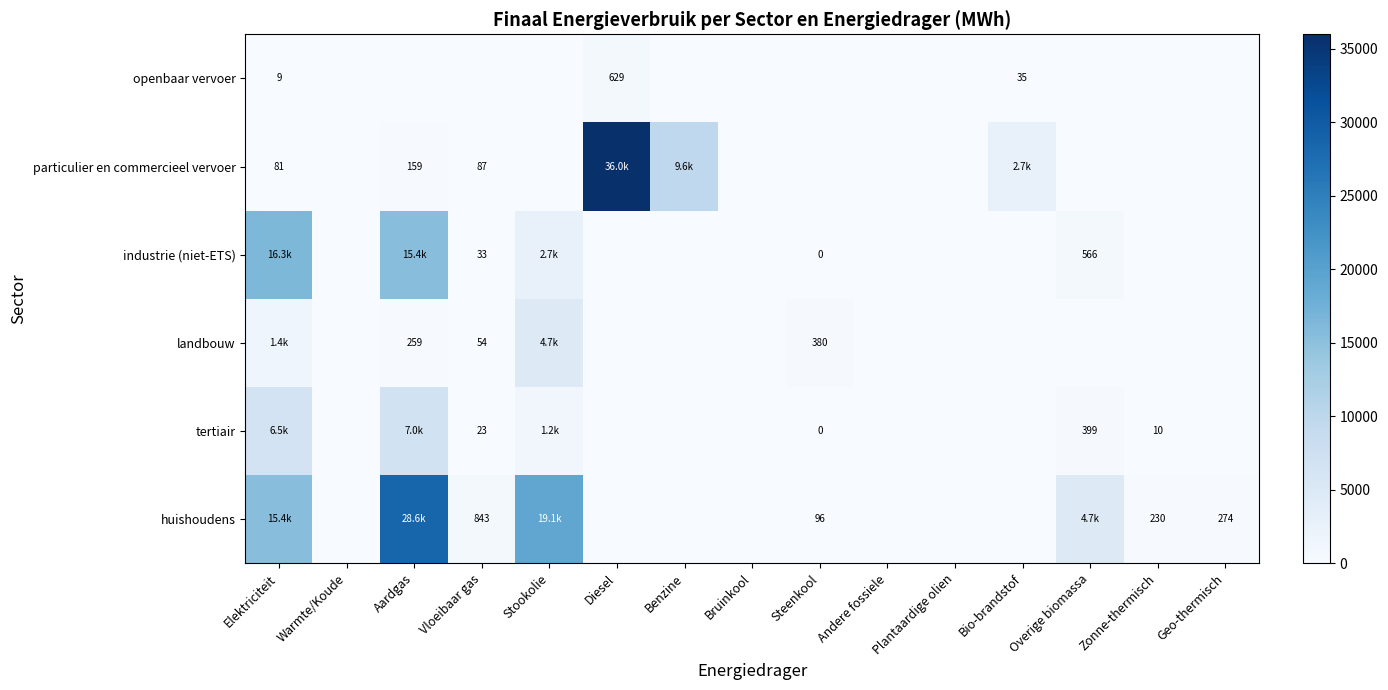

Is it true that landbouw equals 1680.7 at Overige biomassa?

False